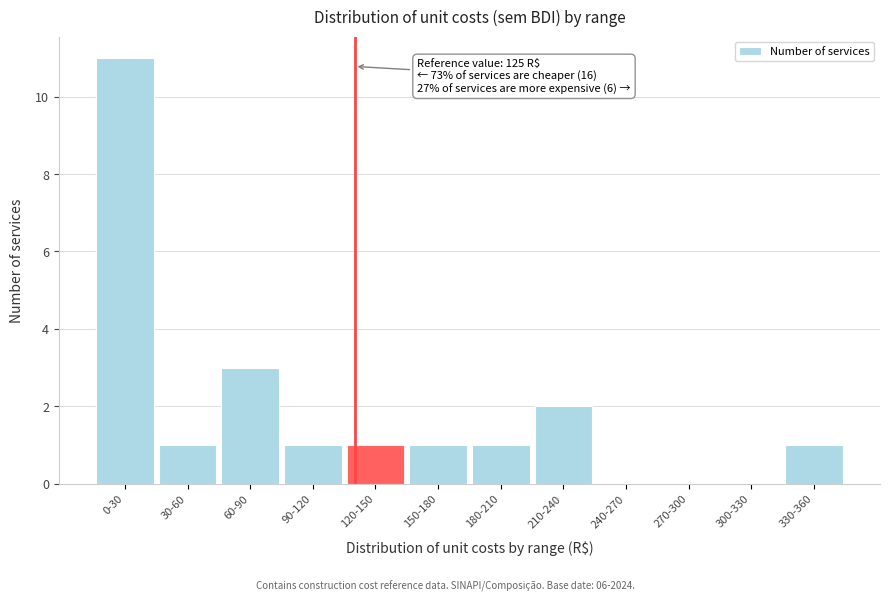

Reading left to right, list all the values displayed in this chart.

0-30=11	30-60=1	60-90=3	90-120=1	120-150=1	150-180=1	180-210=1	210-240=2	240-270=0	270-300=0	300-330=0	330-360=1